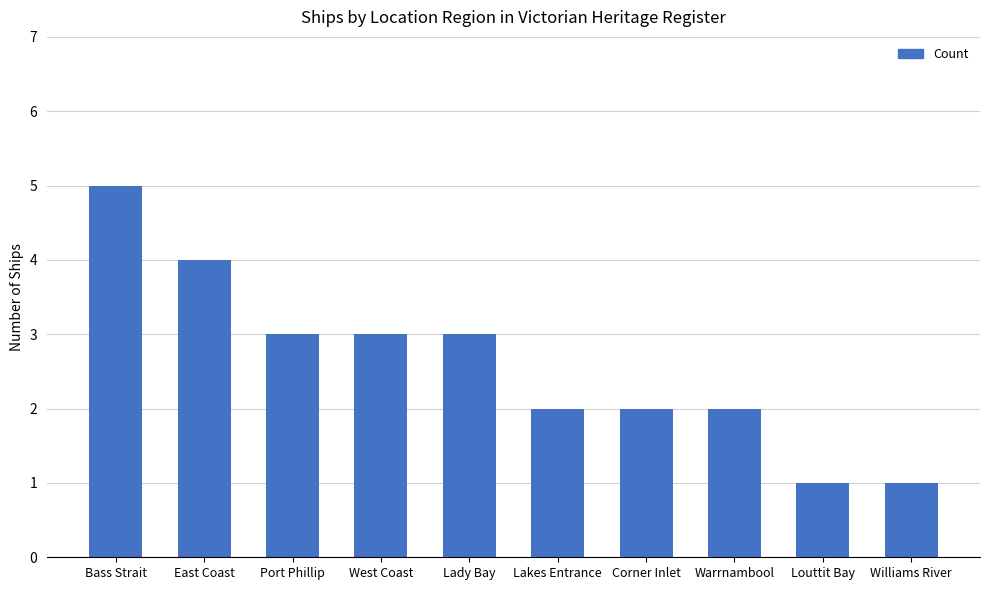

What is the label of the 9th bar from the left?

Louttit Bay